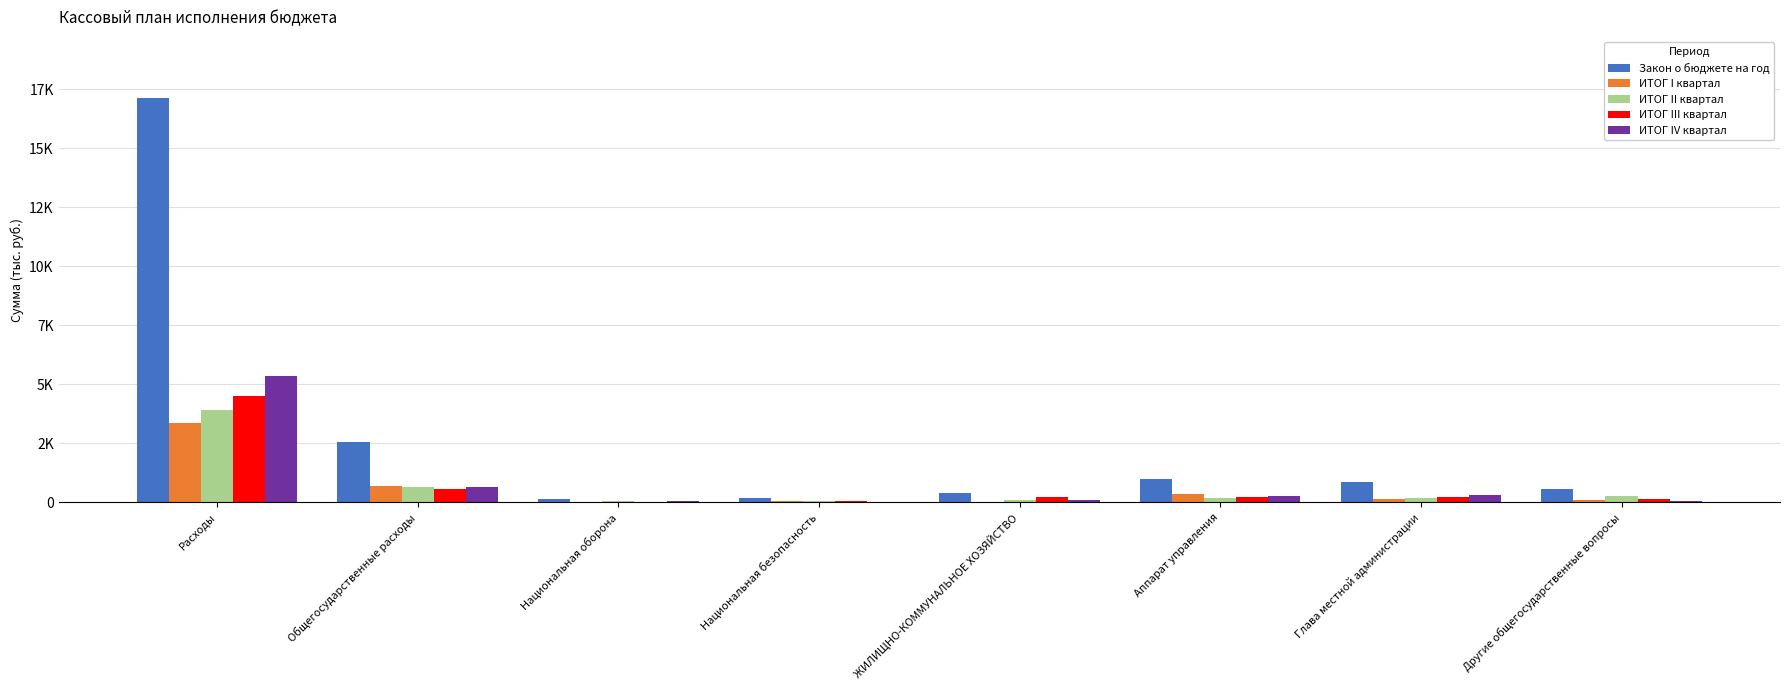

Between Национальная оборона and Расходы, which is larger?

Расходы